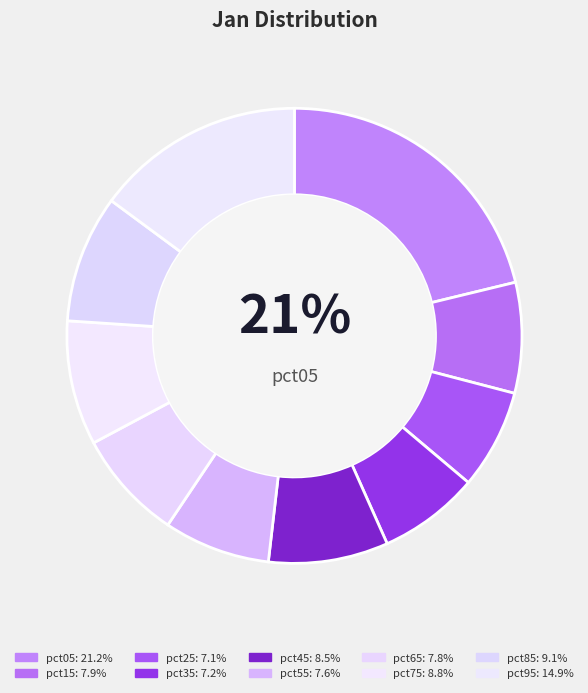

How many slices are in this pie chart?

10